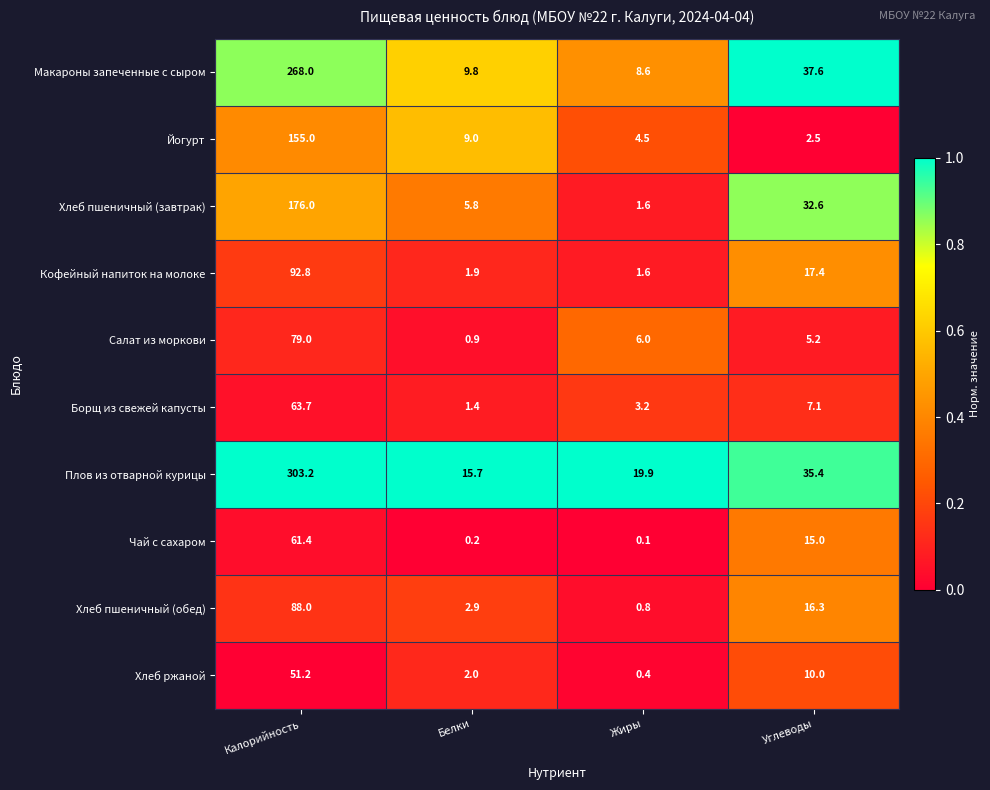

Is the value of Чай с сахаром at Калорийность greater than the value of Хлеб ржаной at Белки?

Yes